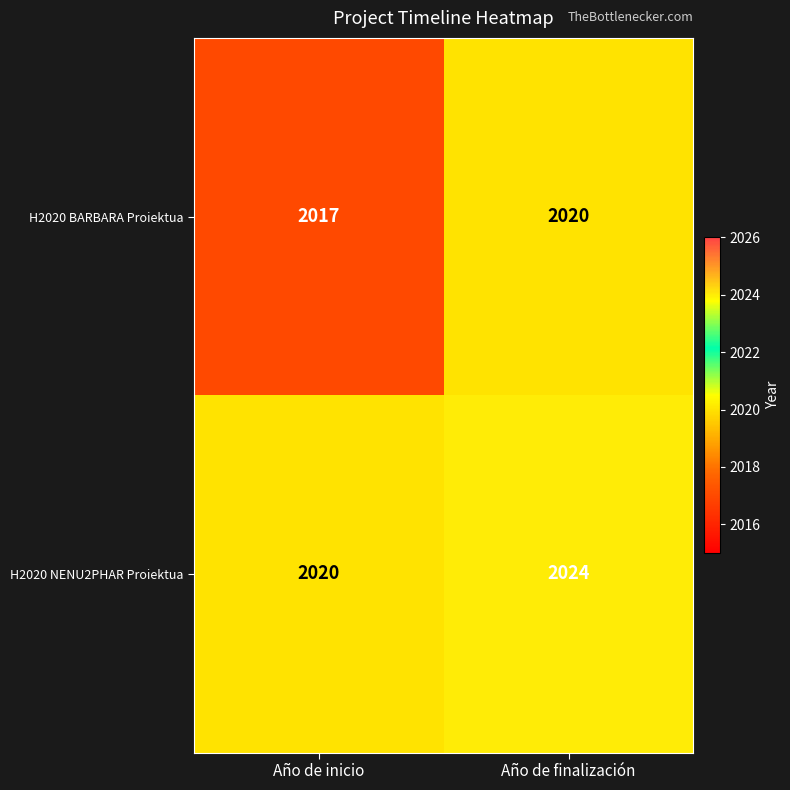

Where is H2020 BARBARA Proiektua nearest to the value 2018?

Año de inicio